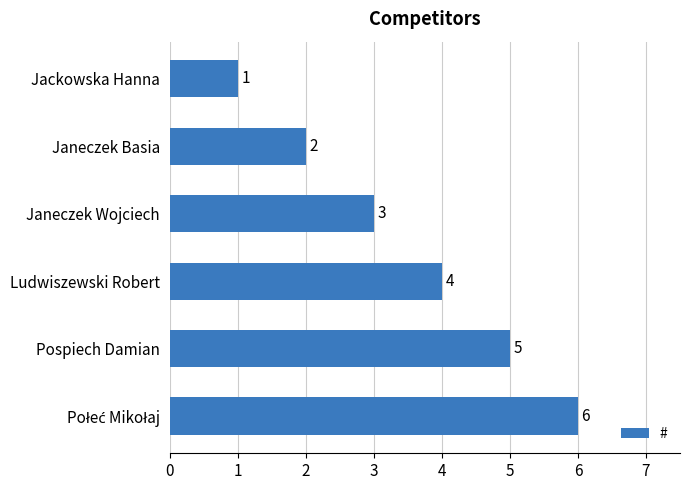

What is the change in value from Jackowska Hanna to Pospiech Damian?

+4